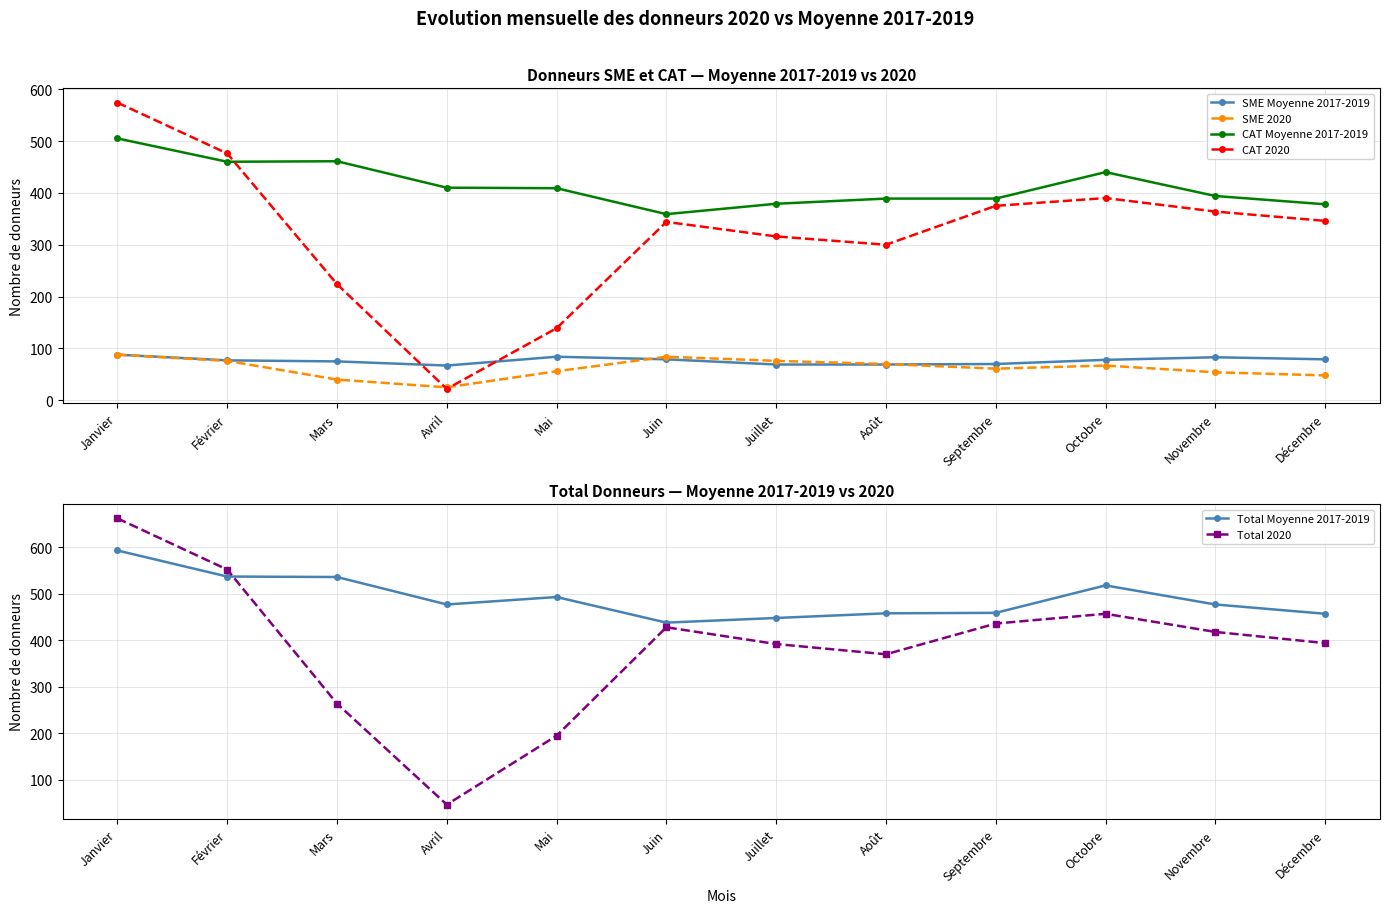

What is the smallest value displayed?

22